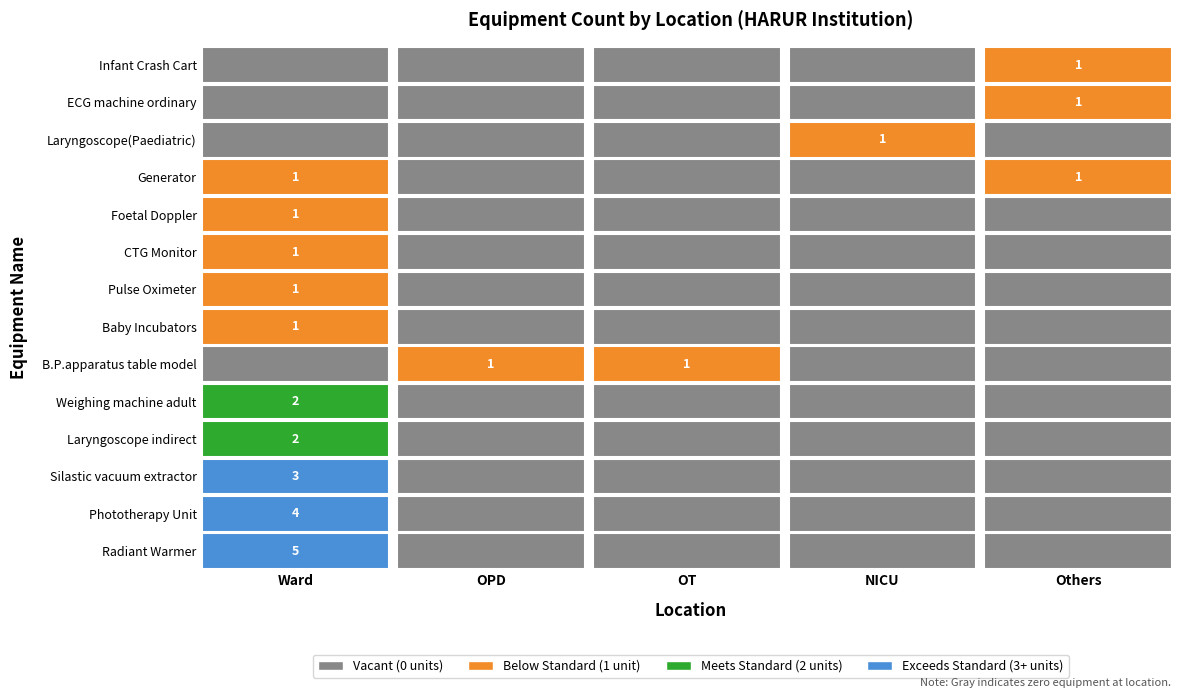

True or false: OT has a value of 0 at 0.

True